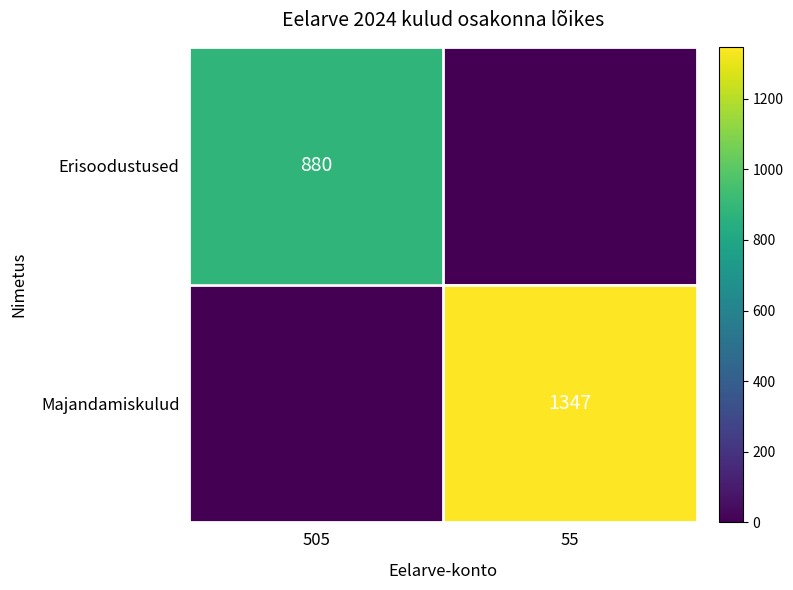

The Majandamiskulud series shows 403 at 55. True or false?

False